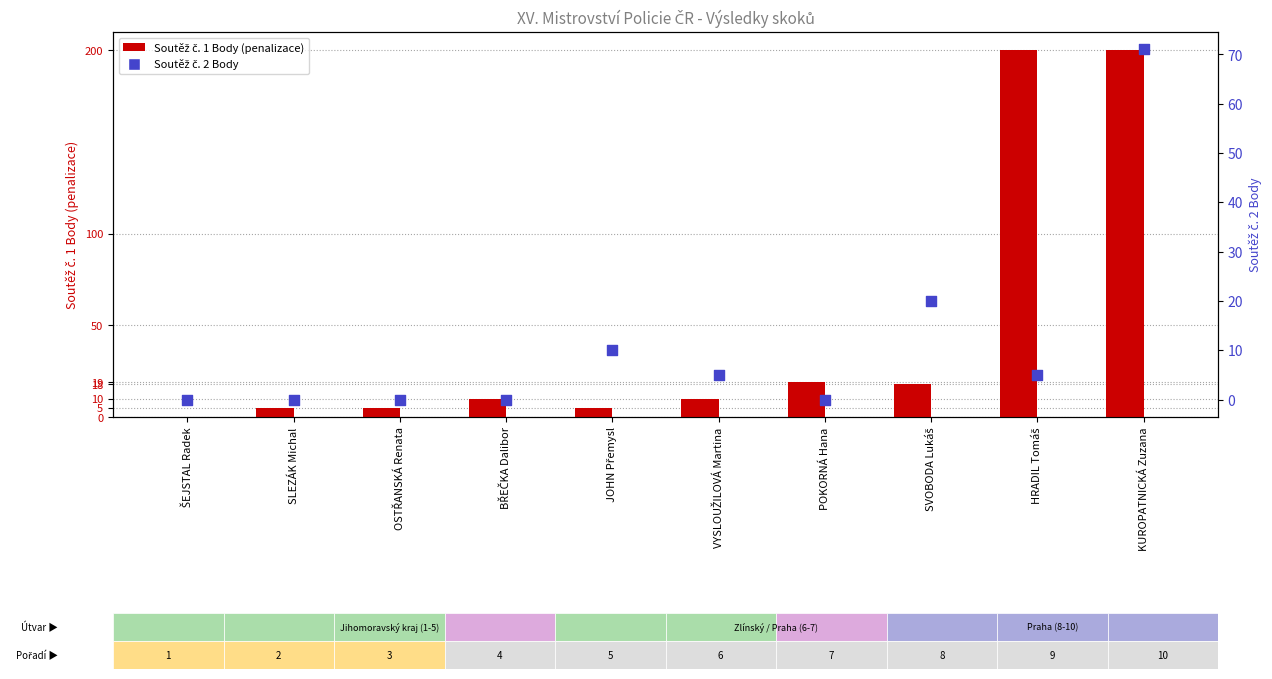

Which series has the largest Y range (max minus min)?

Soutěž č. 1 Body